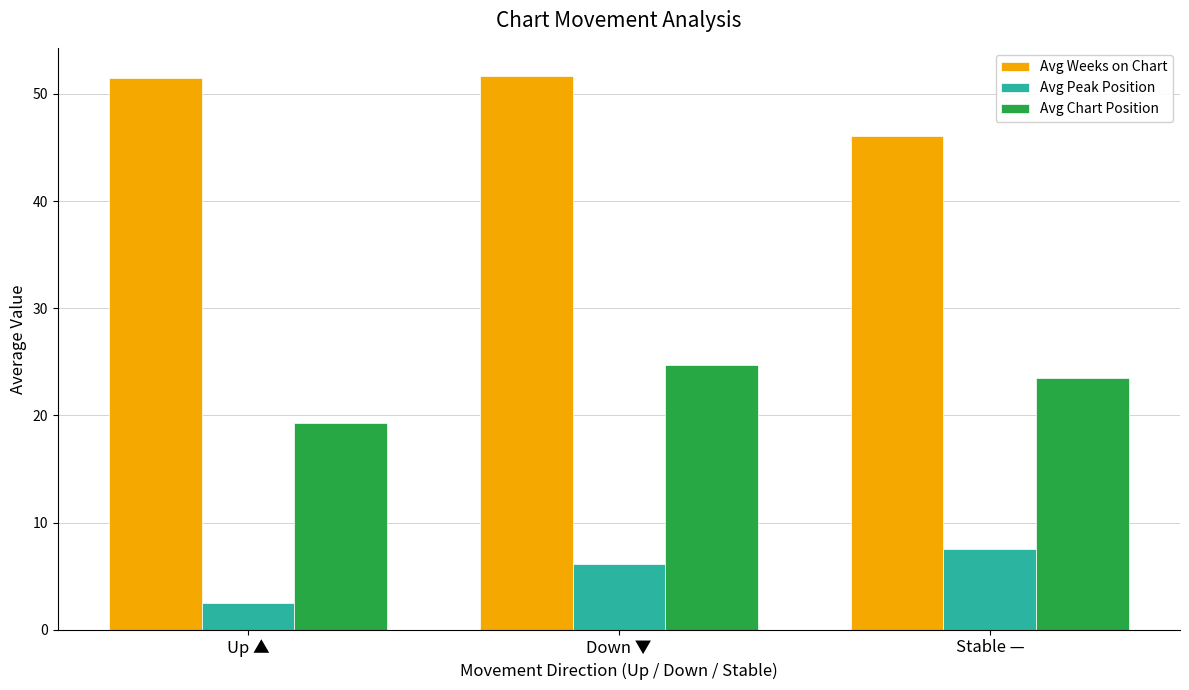

What is the greatest value displayed?

51.7